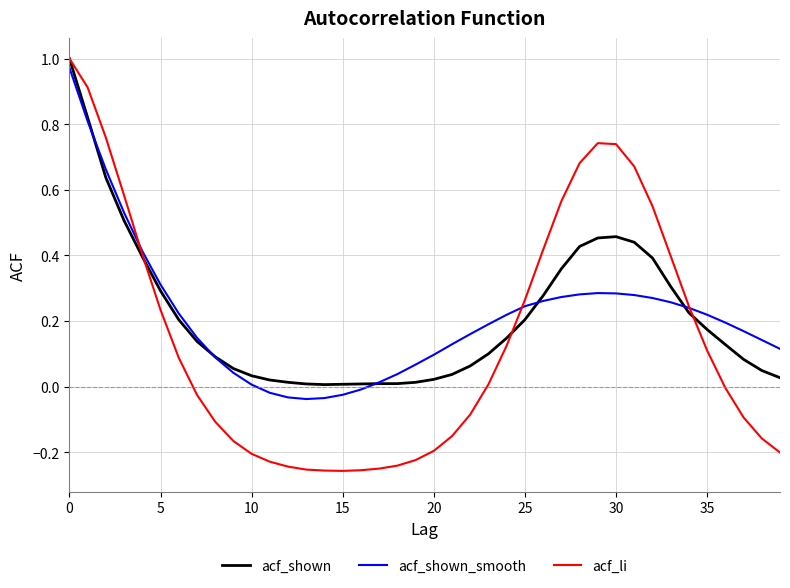

What is the minimum value shown in the chart?

-0.3